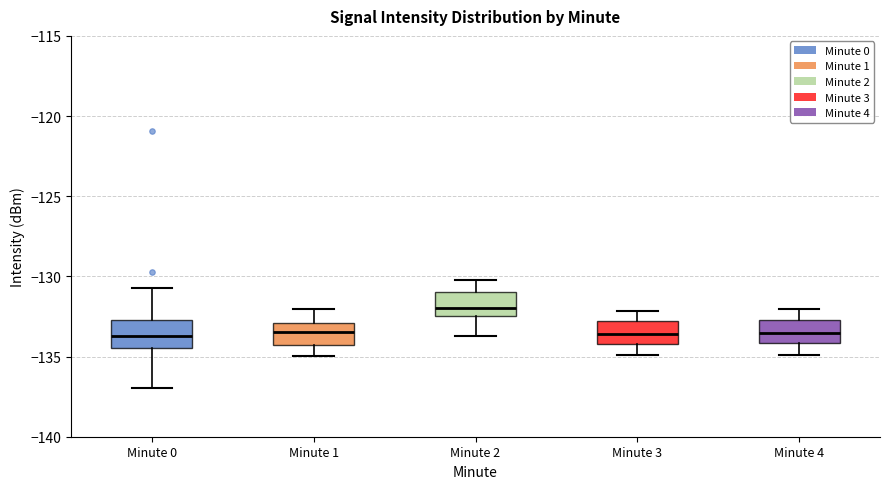

Reading left to right, read every box against the y-axis: the position of its median line, the range the box covers, and the ends of its whiskers. The values are not printed on the chart, so give them approximately, as read against the axis.

Minute 0: median -133.5, box -134.5 to -132.5, whiskers -137.0 to -130.5
Minute 1: median -133.5, box -134.5 to -133.0, whiskers -135.0 to -132.0
Minute 2: median -132.0, box -132.5 to -131.0, whiskers -133.5 to -130.0
Minute 3: median -133.5, box -134.0 to -133.0, whiskers -135.0 to -132.0
Minute 4: median -133.5, box -134.0 to -132.5, whiskers -135.0 to -132.0